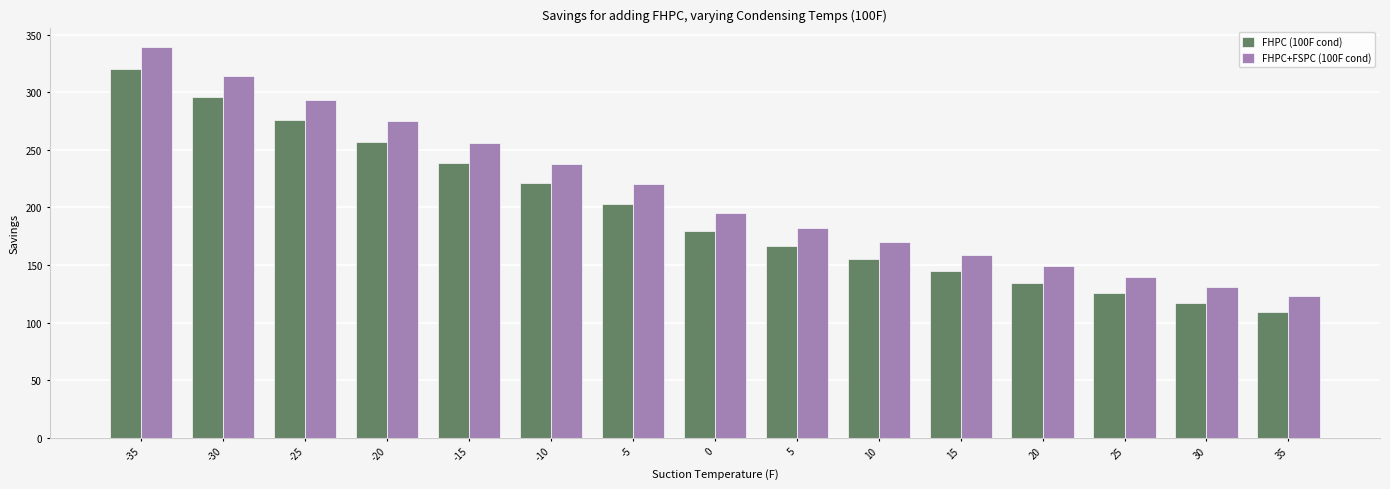

How many categories are shown in the chart?

15